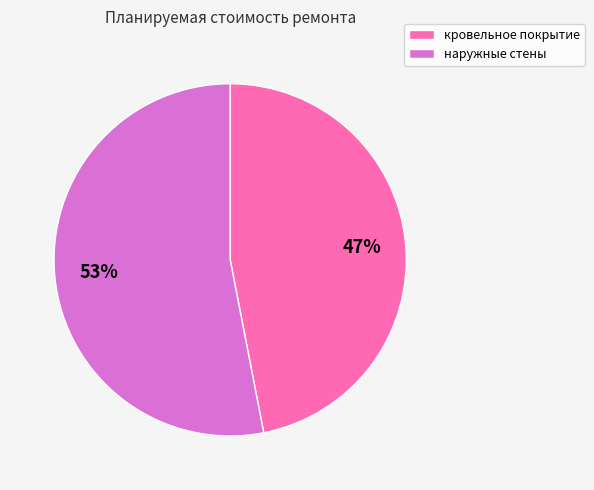

What percentage is the кровельное покрытие slice, to the nearest percent?

47%